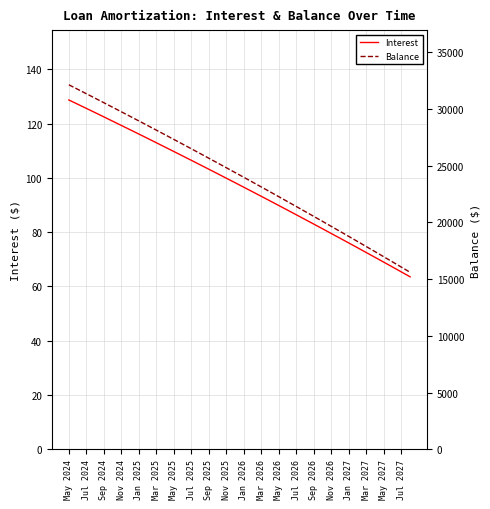

Rank the series by their average value, from highest to lowest.

Balance, Interest